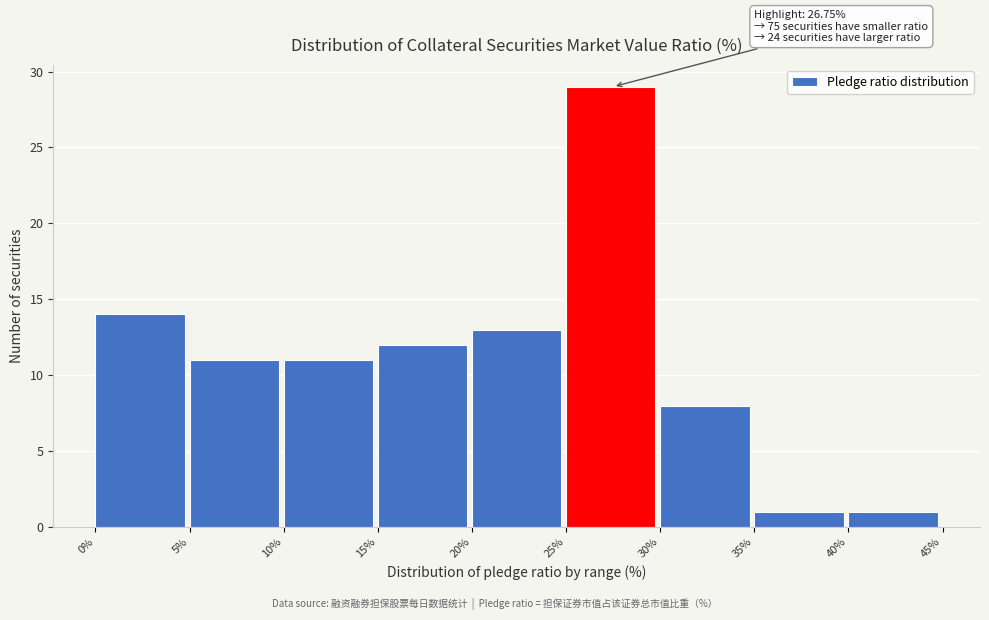

Which range on the x-axis has the tallest bar?

25% to 30%